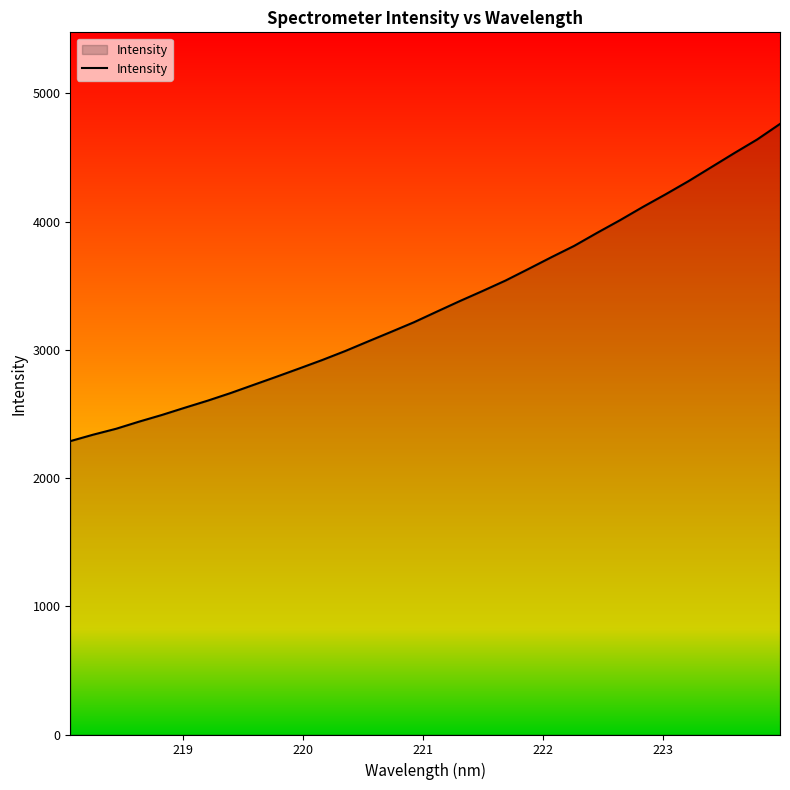

What is the difference between the maximum and minimum values?

2473.7